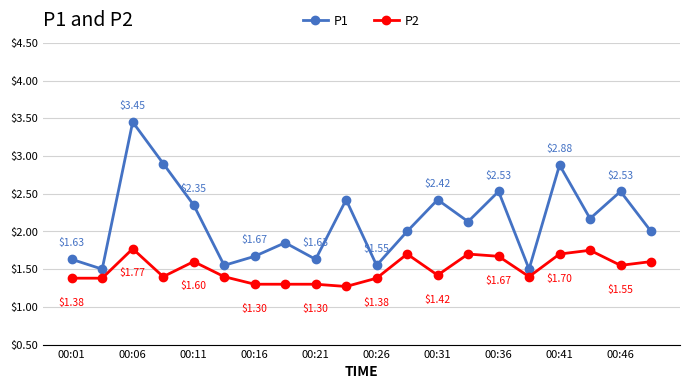

Does the chart have visible grid lines?

Yes